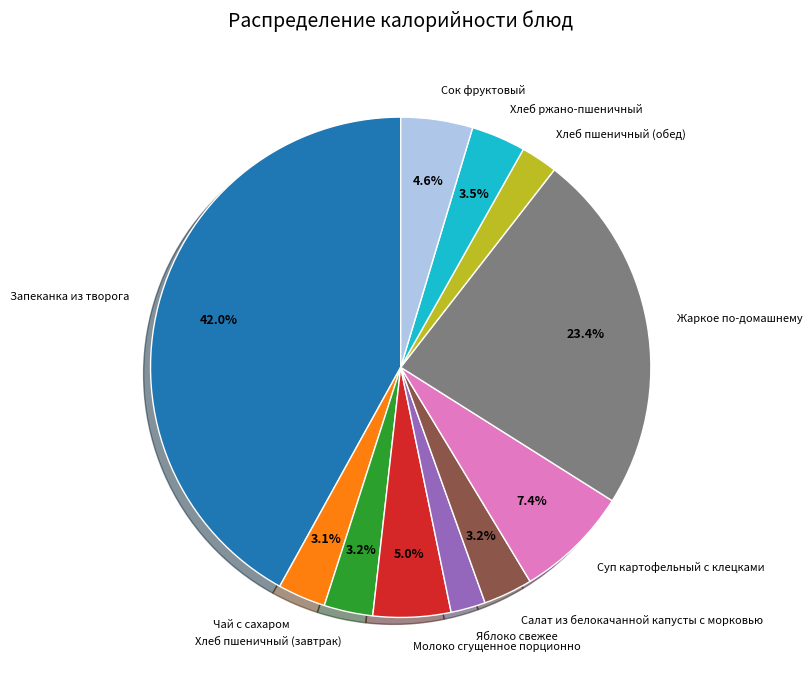

What percentage do Молоко сгущенное порционно and Хлеб ржано-пшеничный together represent?

8.5%